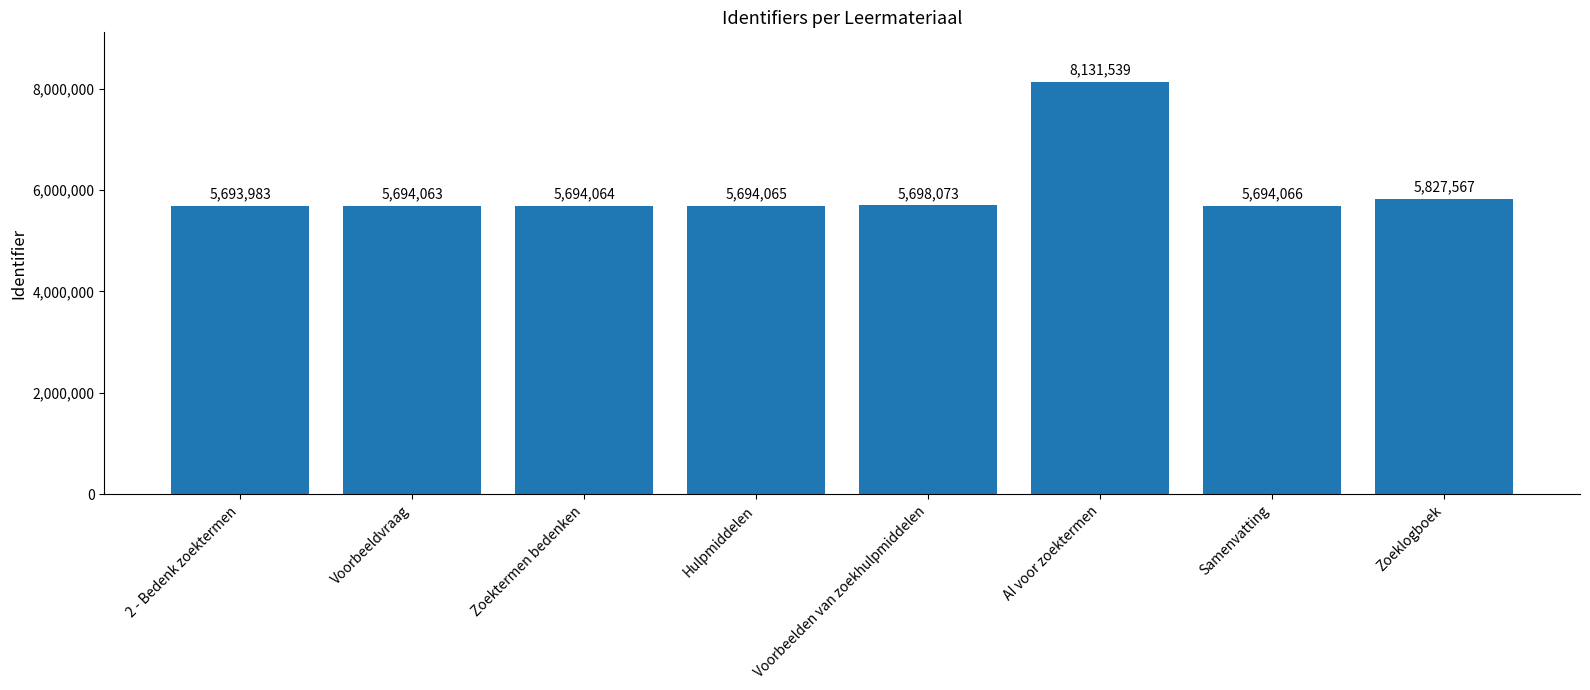

How many data points does each series have?

8